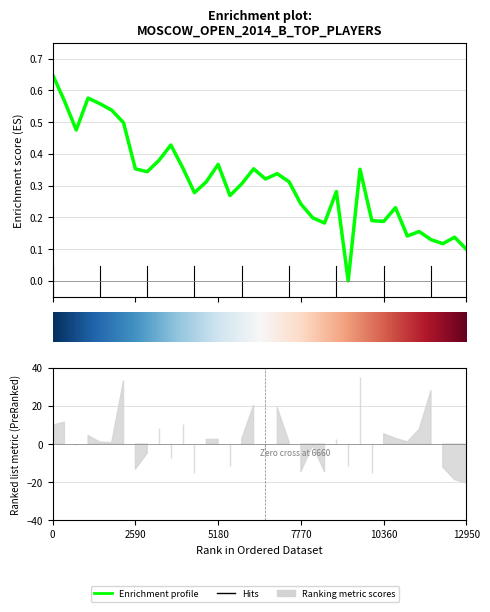

Is this an area chart (filled region under the line)?

No